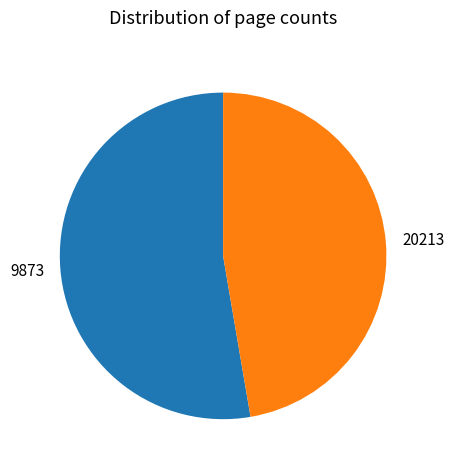

Which slice represents more than half of the pie?

9873